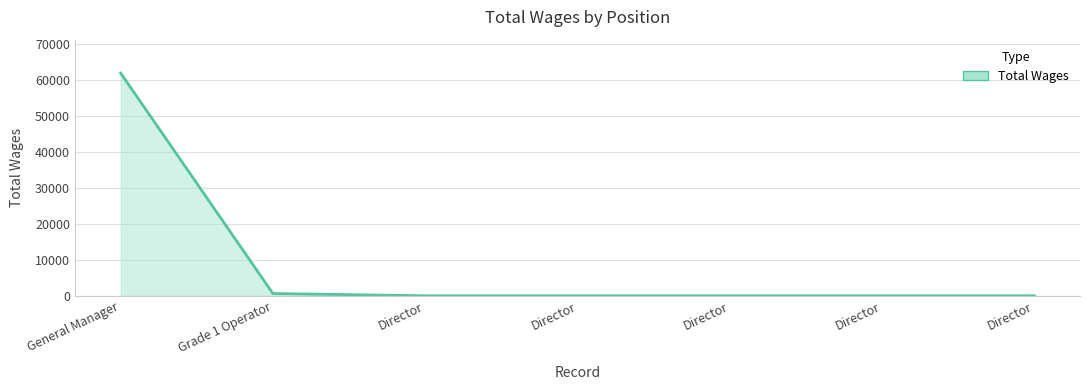

What is the sum of all values?

62415